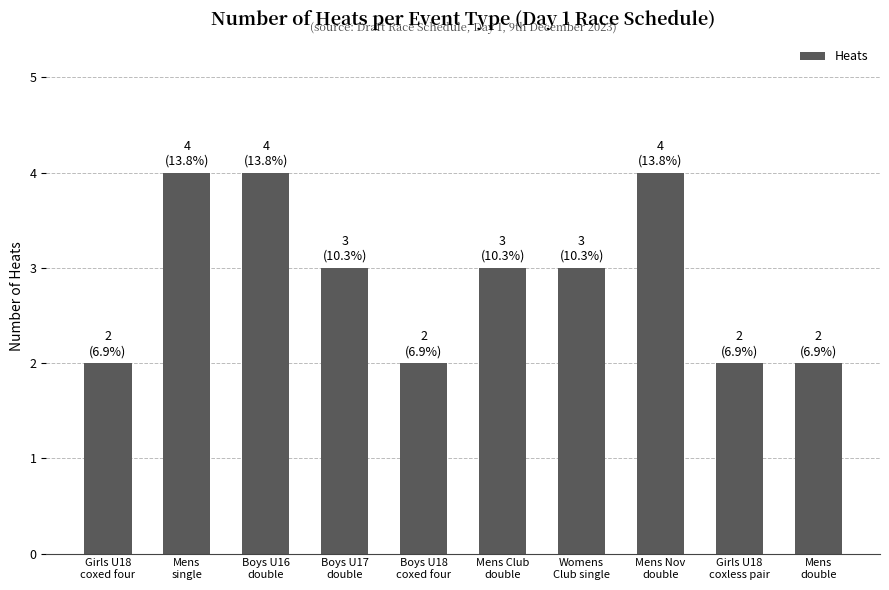

Reading right to left, extract all data points from this chart.

Mens
double=2	Girls U18
coxless pair=2	Mens Nov
double=4	Womens
Club single=3	Mens Club
double=3	Boys U18
coxed four=2	Boys U17
double=3	Boys U16
double=4	Mens
single=4	Girls U18
coxed four=2